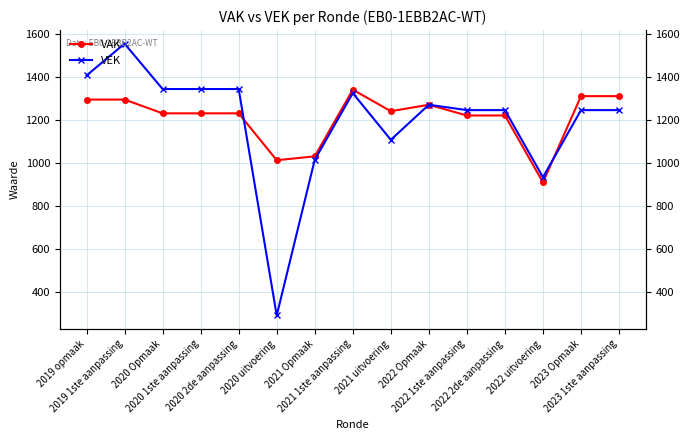

Rank the series by their average value, from highest to lowest.

VAK, VEK